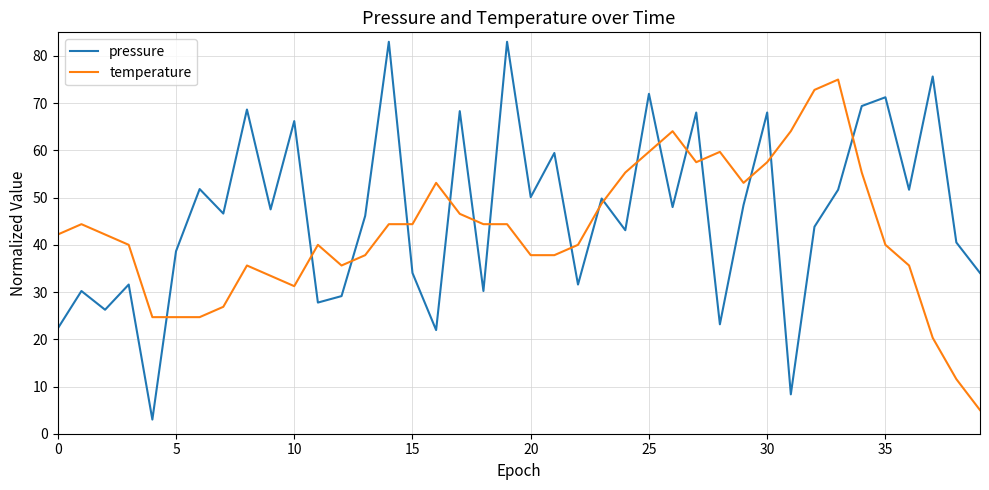

What is the difference between the maximum and minimum values in the temperature series?

70.0